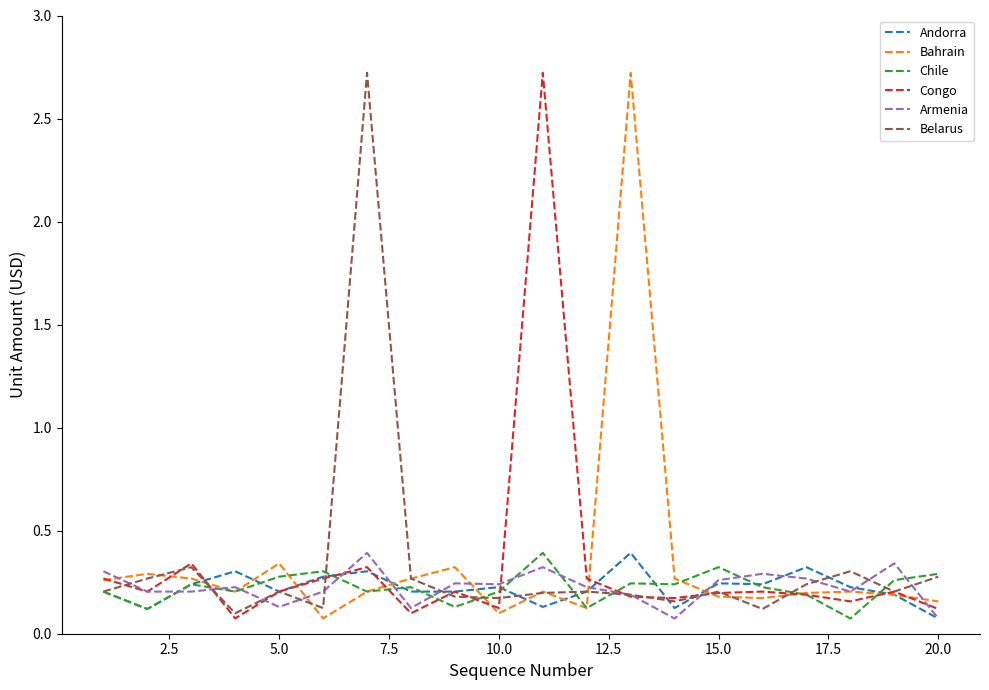

What is the highest value of the Andorra series?

0.4